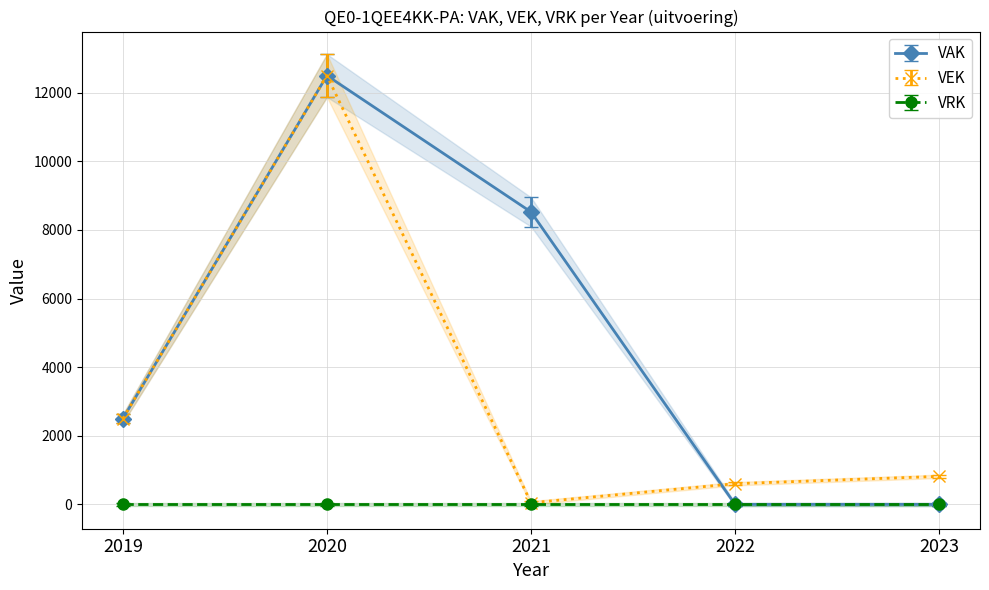

Where is the first local maximum for VEK?

2020